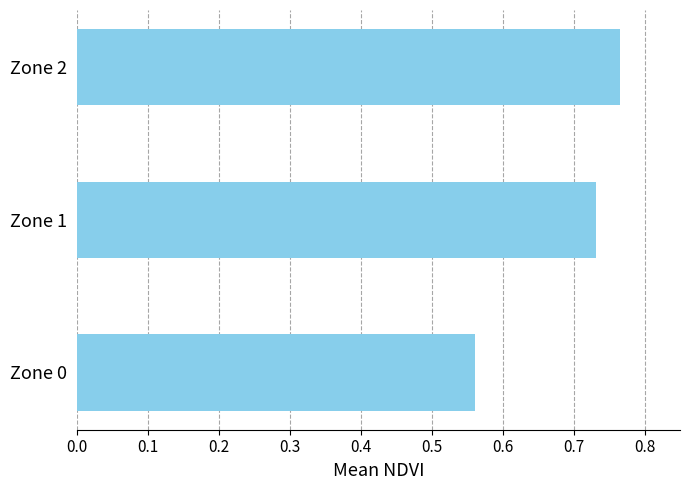

The value at Zone 1 is 1.0. True or false?

False